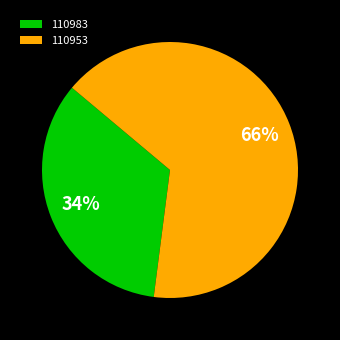

Rank the categories by value from highest to lowest.

110953, 110983